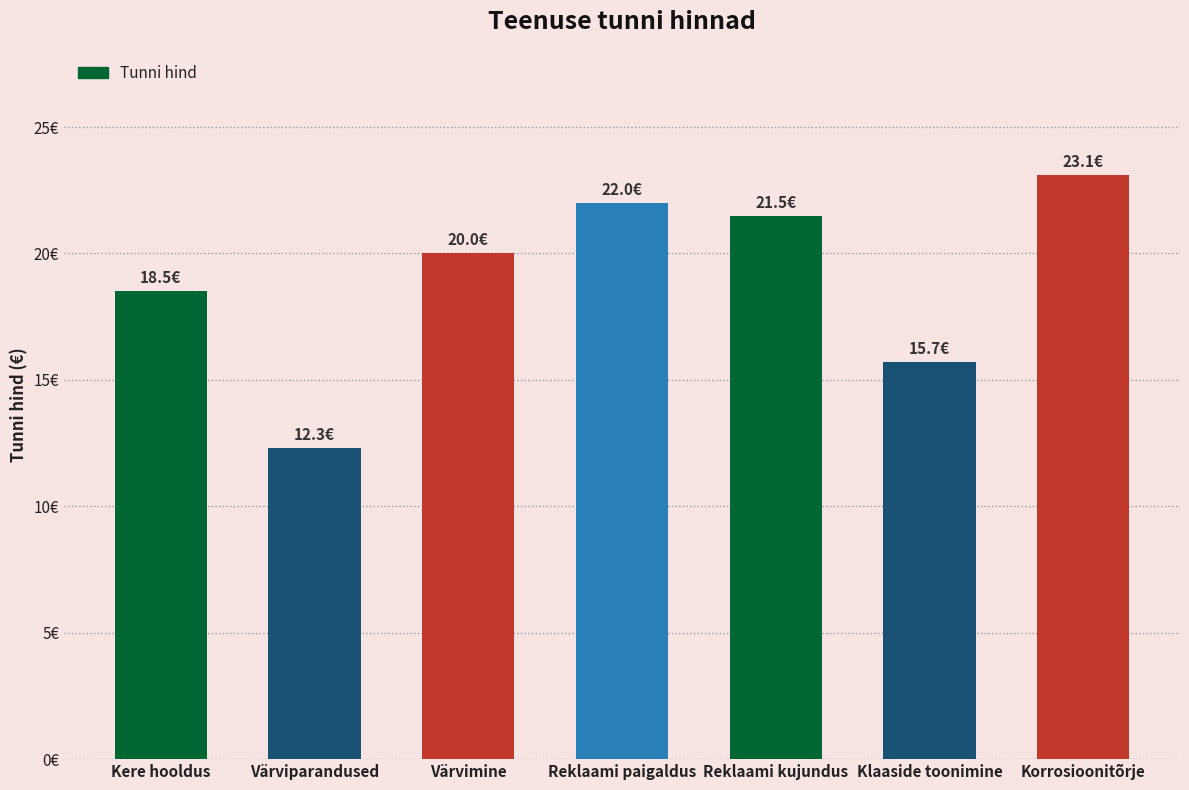

What is the difference between the values at Reklaami kujundus and Korrosioonitõrje?

1.6